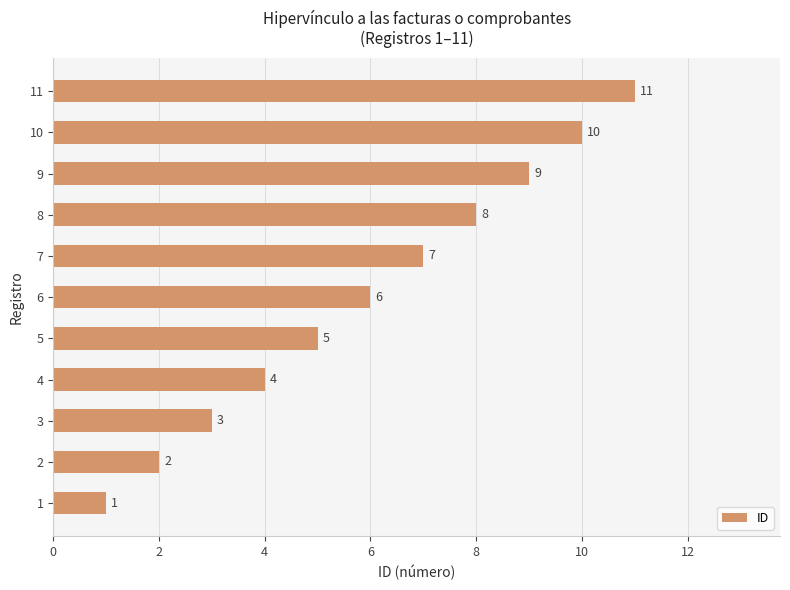

List the labels in order of value, largest first.

11, 10, 9, 8, 7, 6, 5, 4, 3, 2, 1